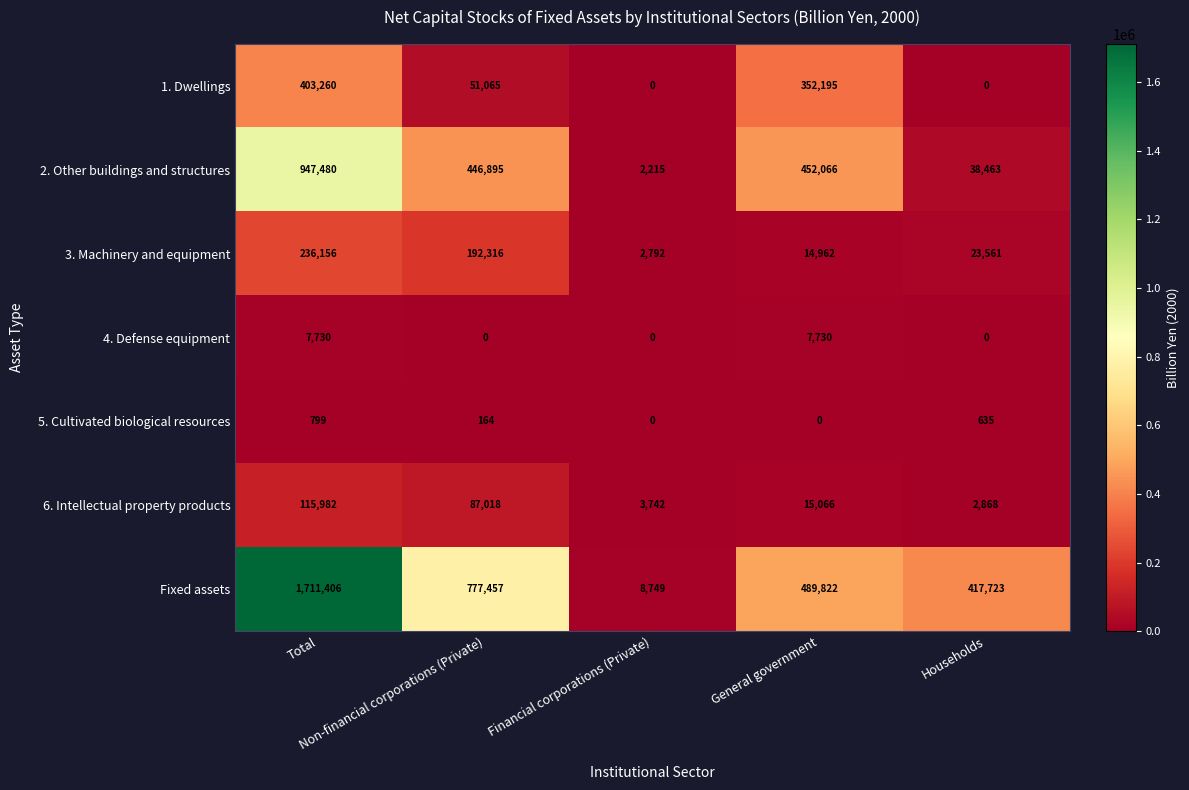

List the series in order of their peak value, highest first.

Fixed assets, 2. Other buildings and structures, 1. Dwellings, 3. Machinery and equipment, 6. Intellectual property products, 4. Defense equipment, 5. Cultivated biological resources